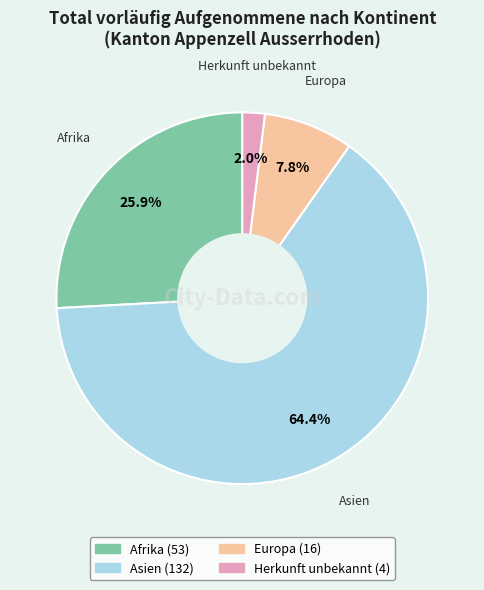

Rank the categories by value from lowest to highest.

Herkunft unbekannt, Europa, Afrika, Asien